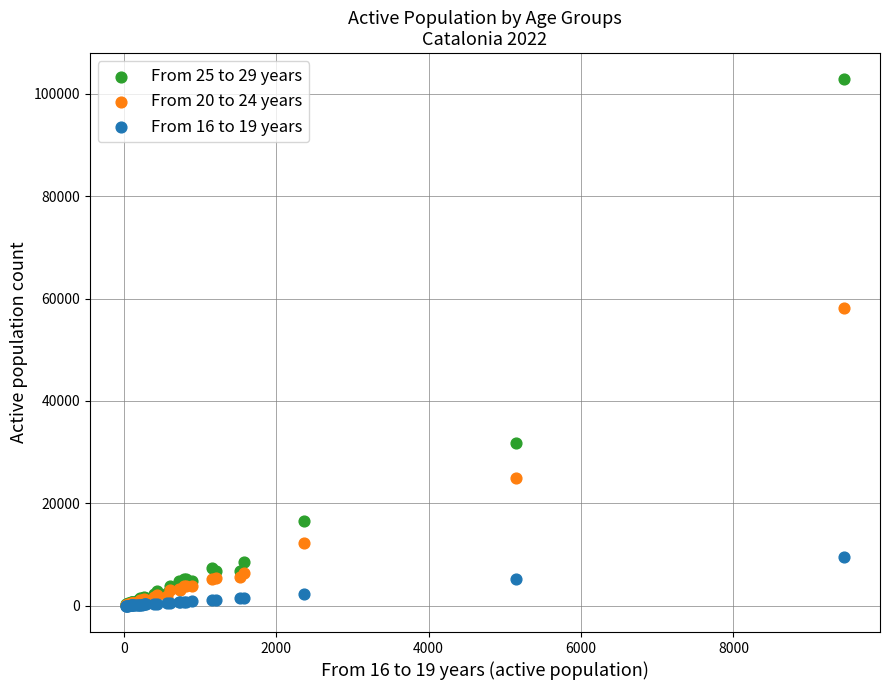

What are all the series names shown in the legend?

From 25 to 29 years, From 20 to 24 years, From 16 to 19 years